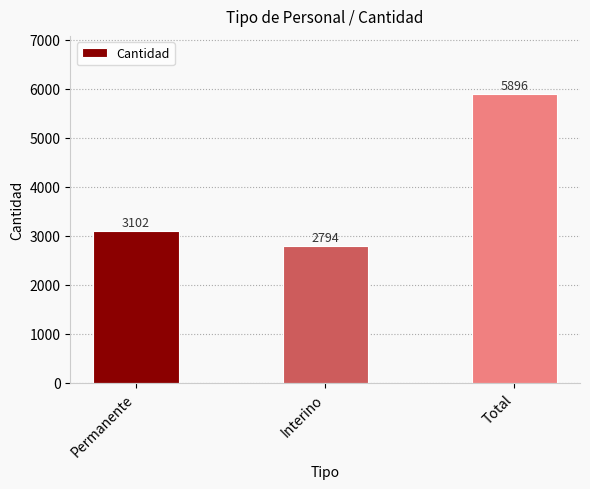

Rank the categories by value from lowest to highest.

Interino, Permanente, Total